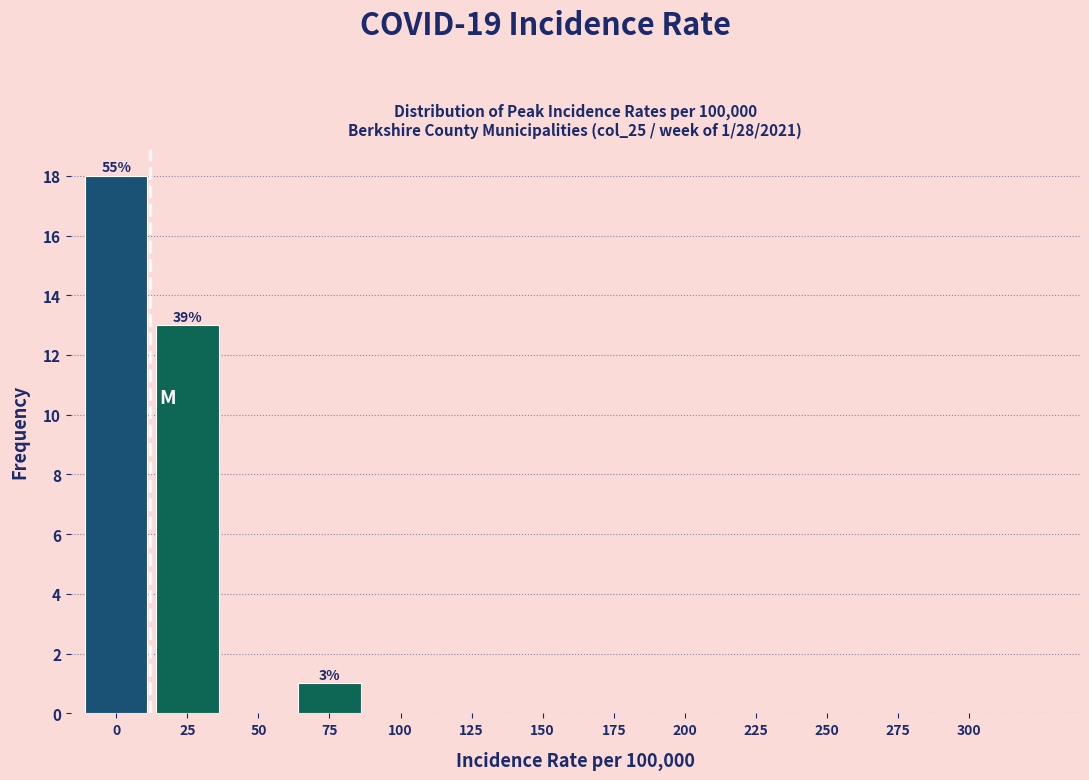

Reading right to left, what are all the values shown in this chart?

300=0	275=0	250=0	225=0	200=0	175=0	150=0	125=0	100=0	75=1	50=0	25=13	0=18